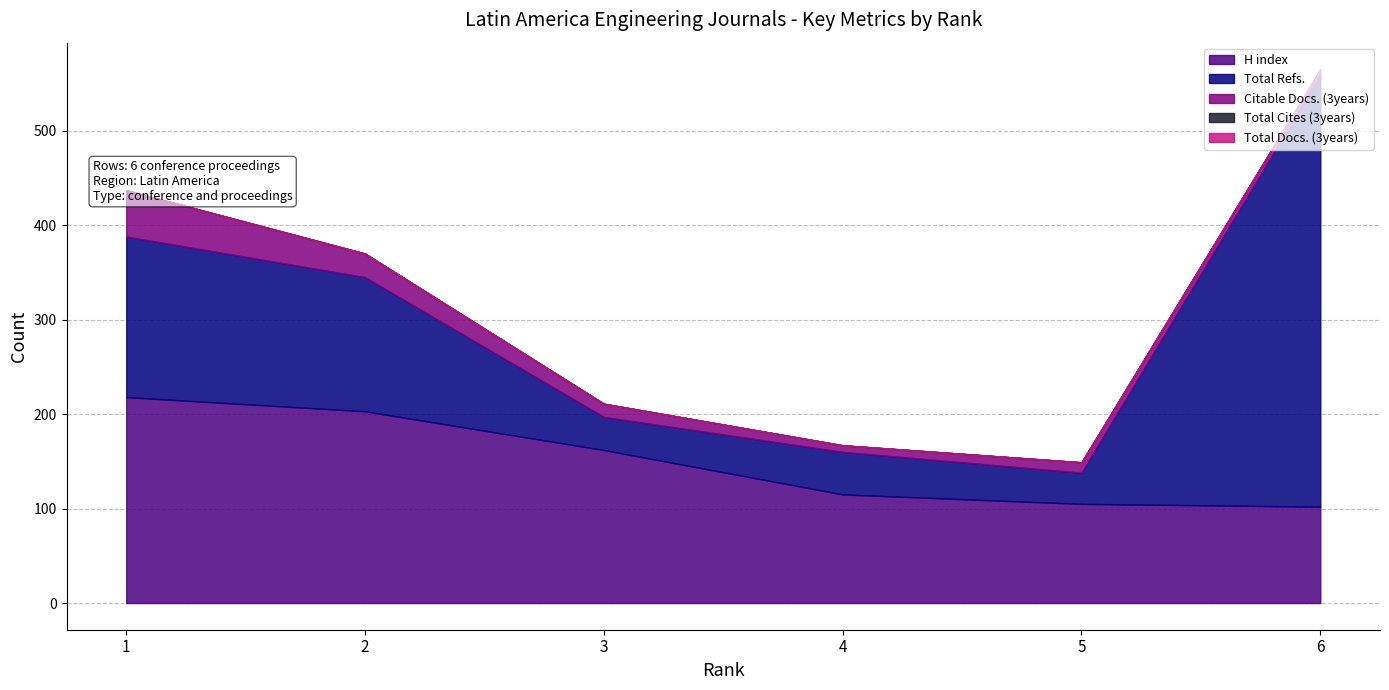

How many lines are shown in the chart?

5